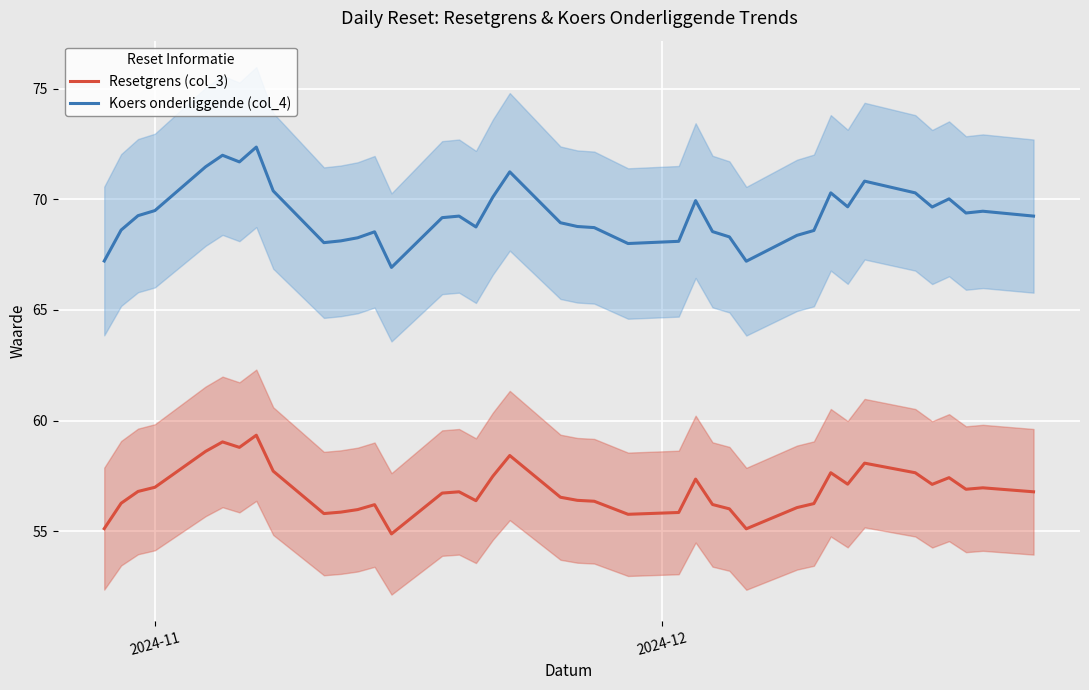

True or false: Resetgrens (col_3) and Koers onderliggende (col_4) cross at least once.

False